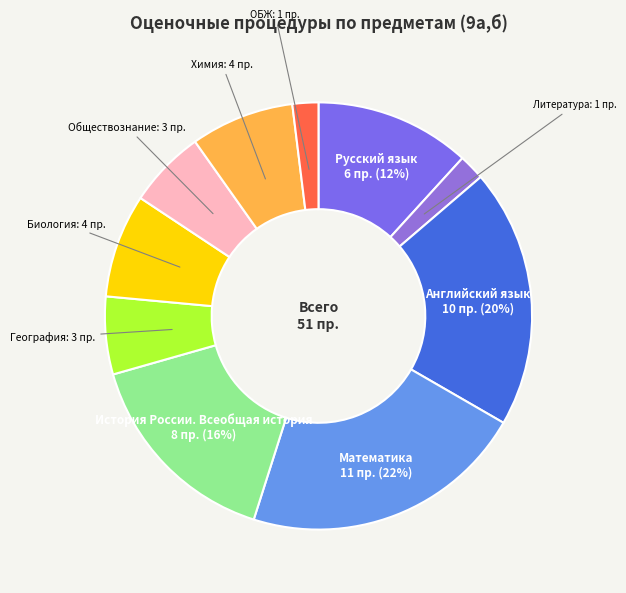

To the nearest percent, what is the difference between the largest and smallest slice percentages?

20%